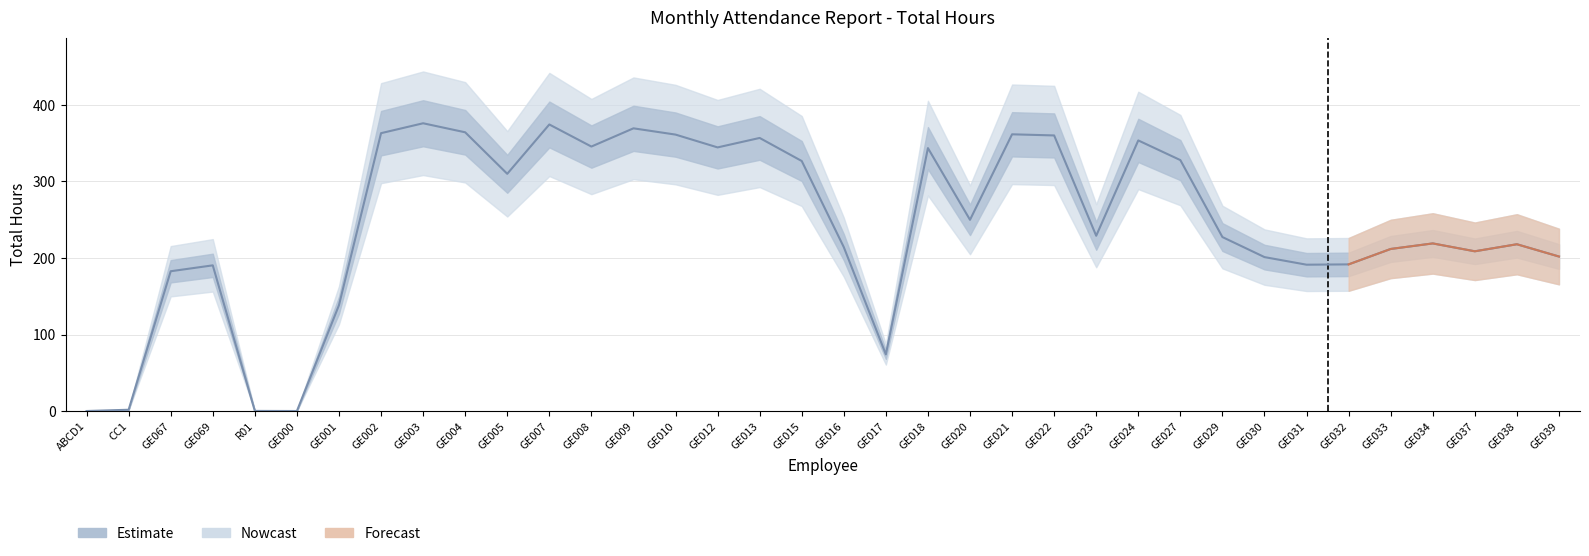

At which label does the data first exceed 229?

GE002